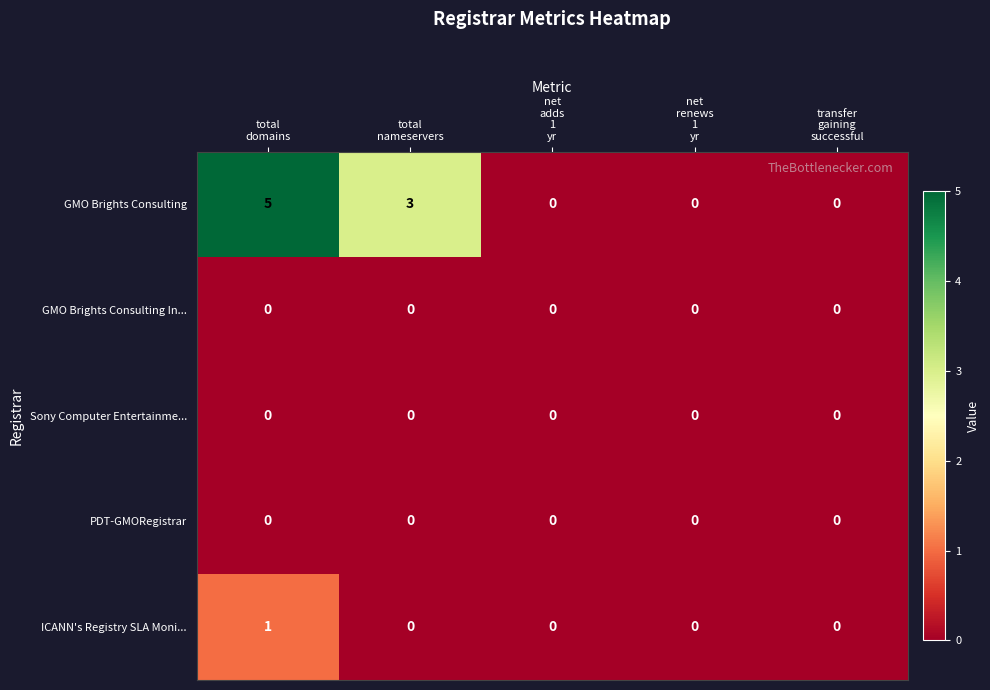

Which series has the largest range (max minus min)?

GMO Brights Consulting